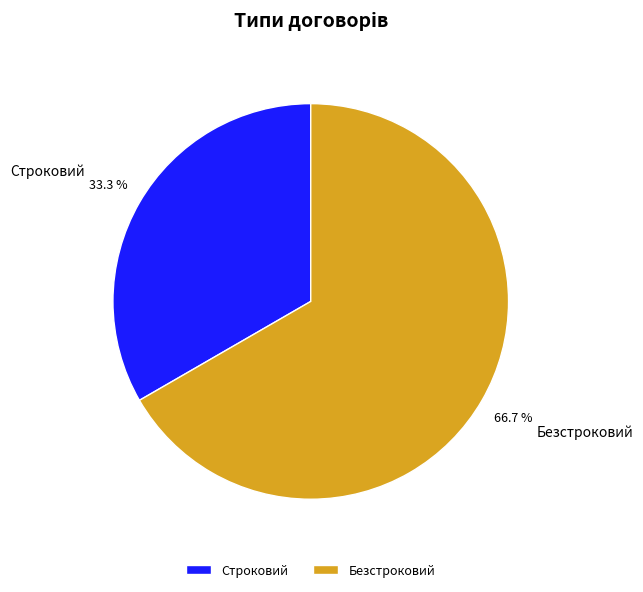

To the nearest percent, what is the difference between the Строковий and Безстроковий slice percentages?

33%